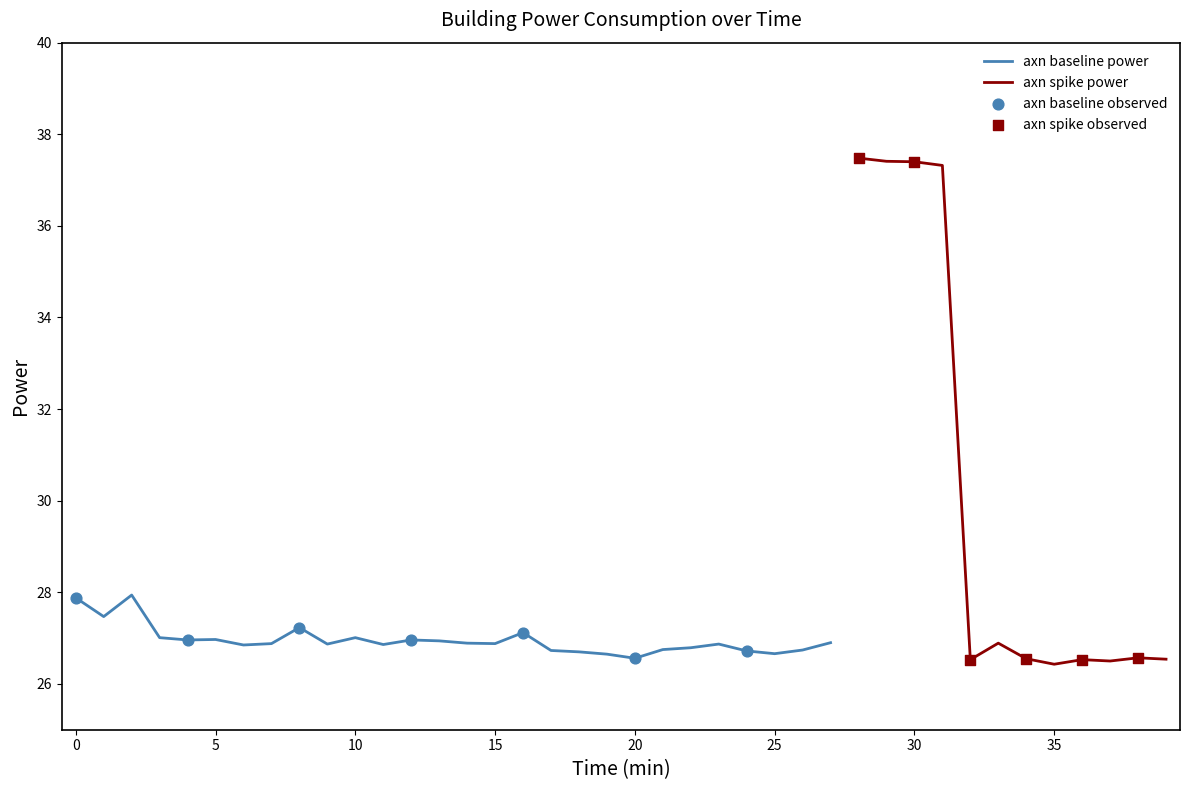

What is the change in value from 00:02 to 00:07?

-1.1